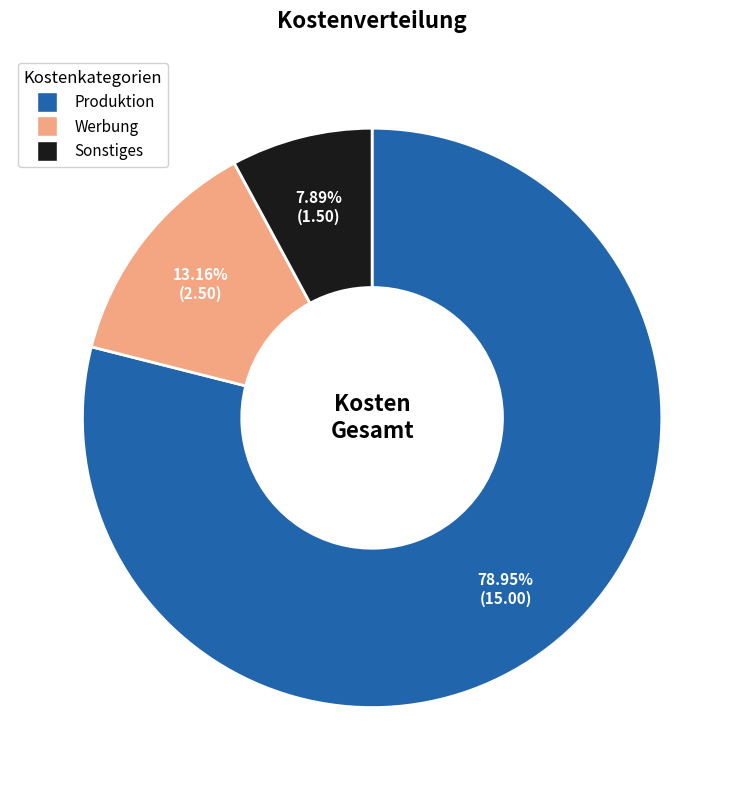

To the nearest percent, what percentage of the pie is Sonstiges?

8%